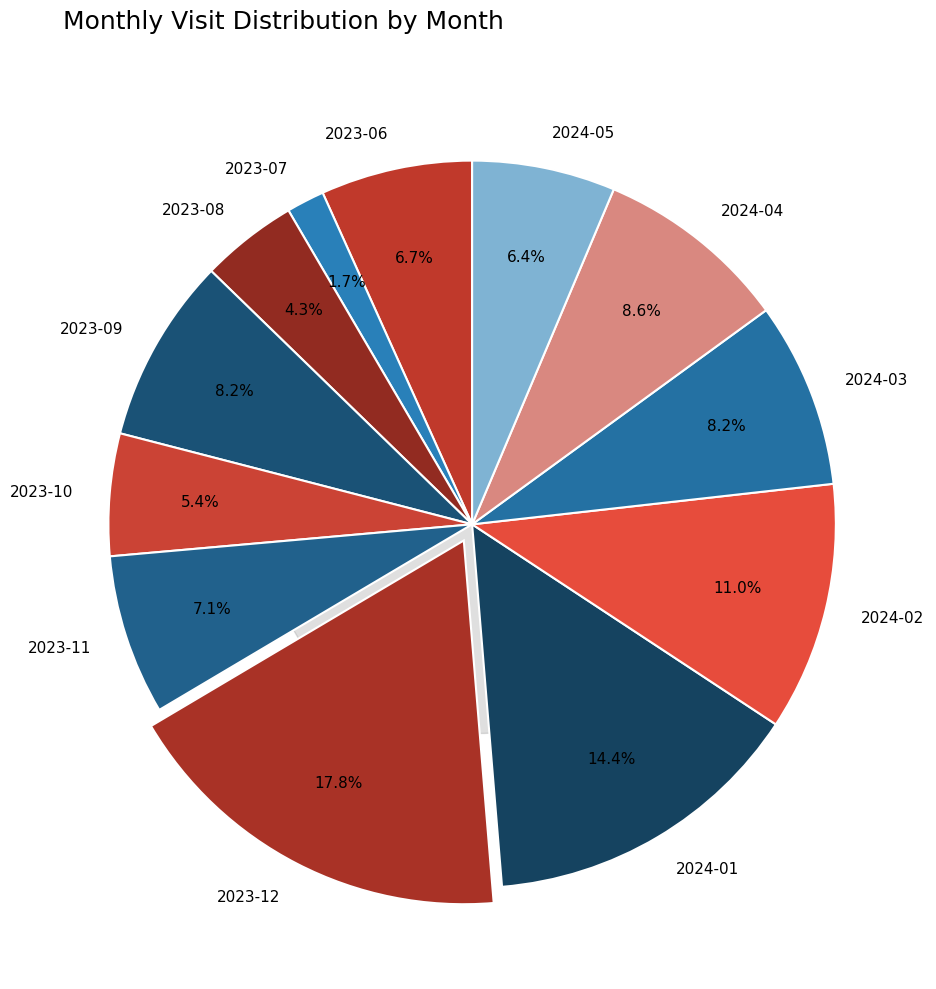

Approximately how many times larger is the value at 2023-12 compared to 2023-06?

2.6